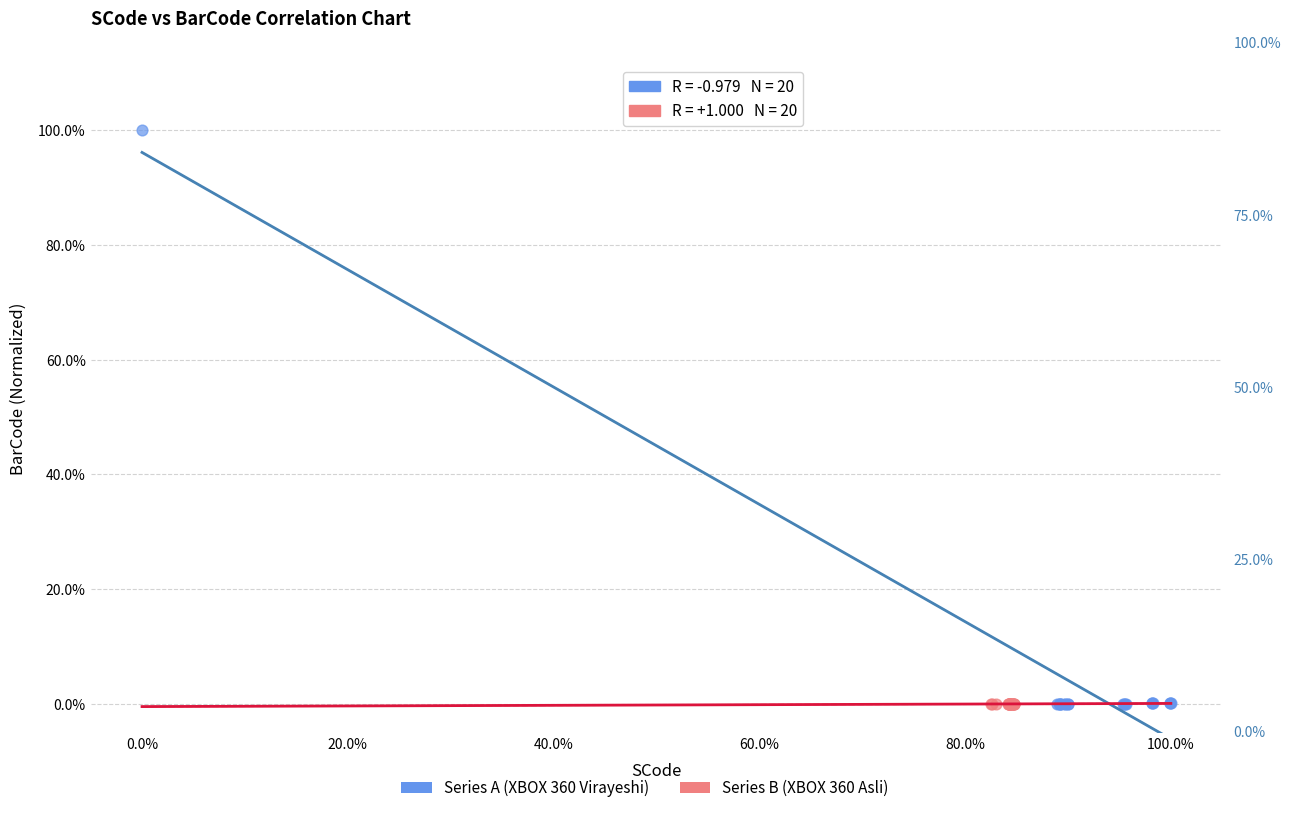

Which series contains the highest Y value?

Series A (XBOX 360 Virayeshi)